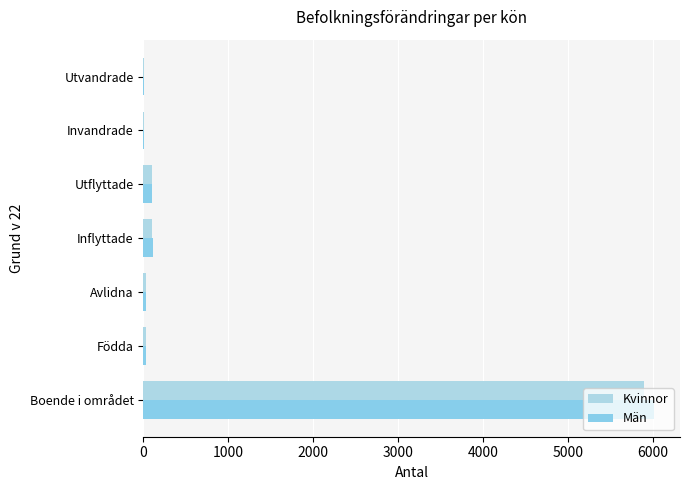

What is the difference between the maximum and minimum values in the Kvinnor series?

5892